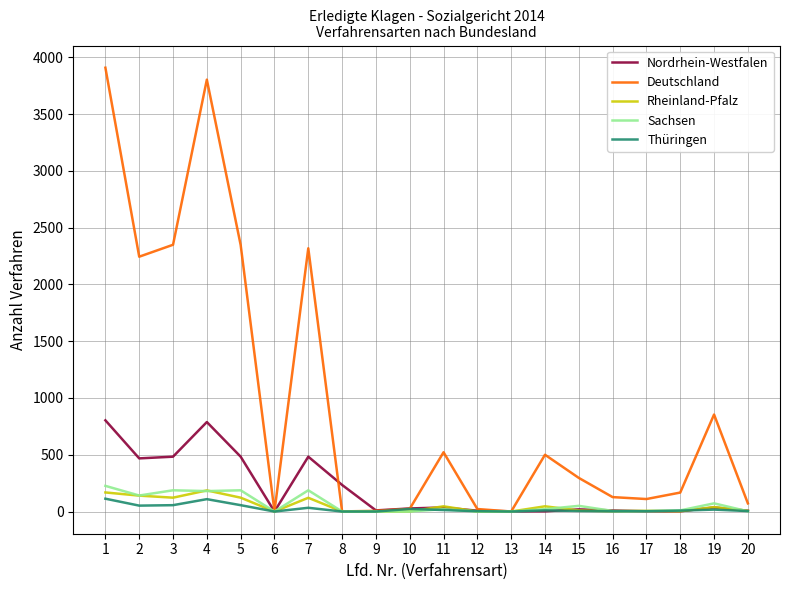

Is the value of Rheinland-Pfalz at 11 greater than the value of Thüringen at 13?

Yes